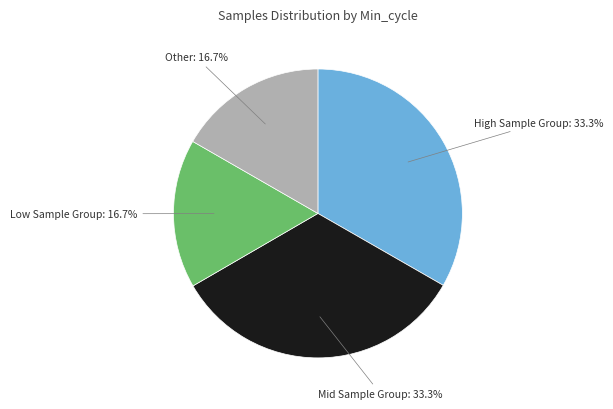

What is the ratio of the value at Mid Sample Group to the value at High Sample Group?

1.0